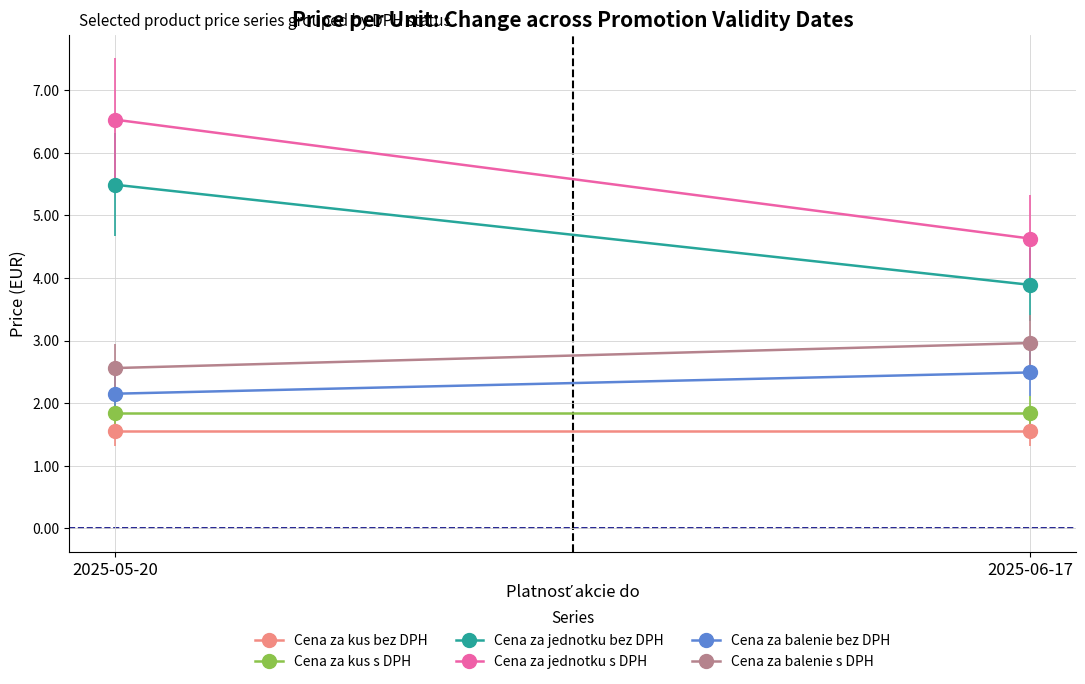

What is the sum of all Cena za balenie bez DPH values?

4.6